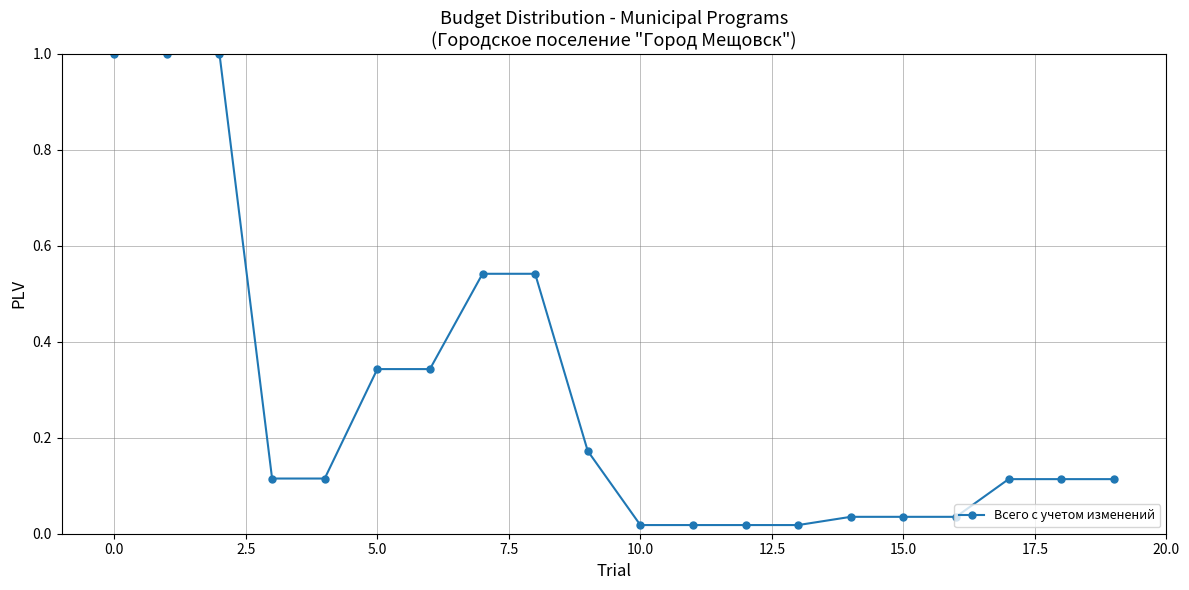

What is the value of the 2nd point from the left?

1.0